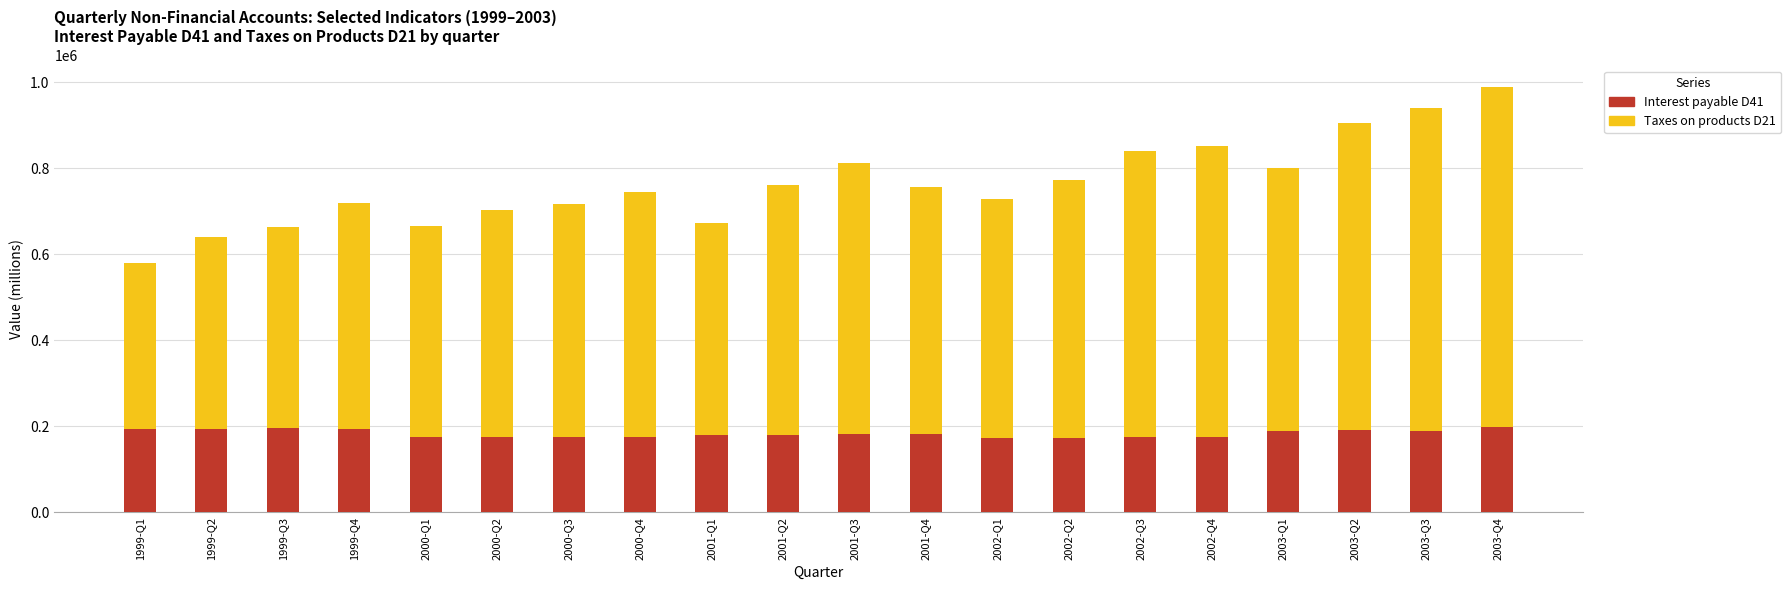

At which category is the sum across all series the highest?

2003-Q4